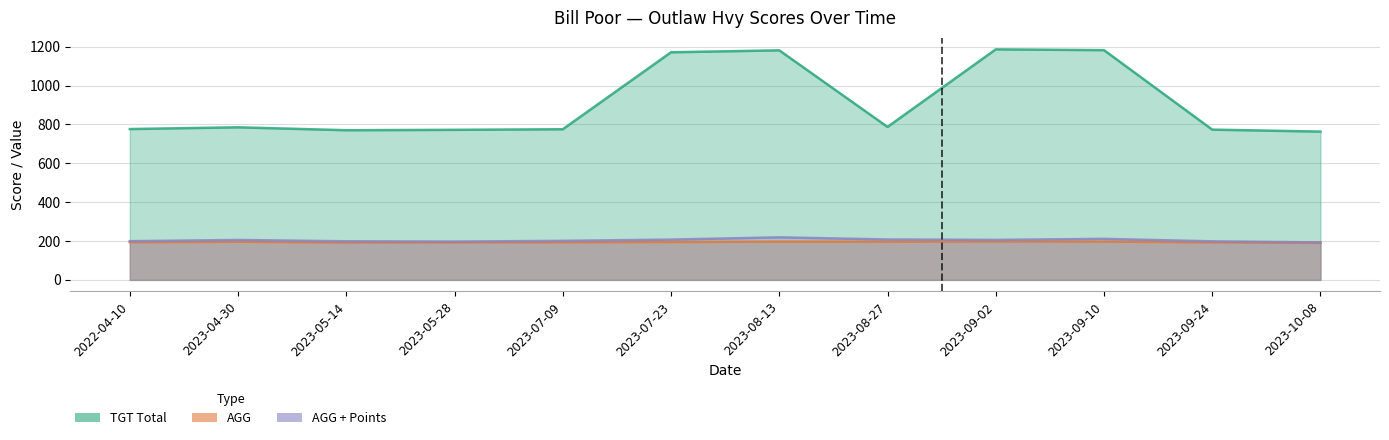

What is the label of the 8th point from the right?

2023-07-09